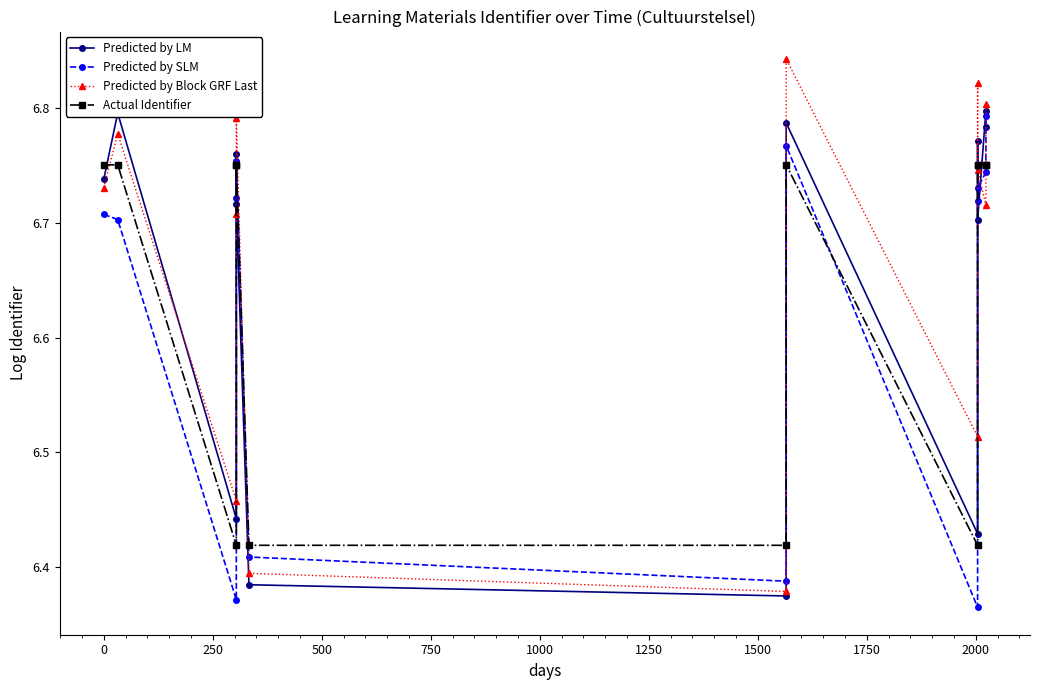

What is the difference between the maximum and minimum values in the Actual Identifier series?

0.3